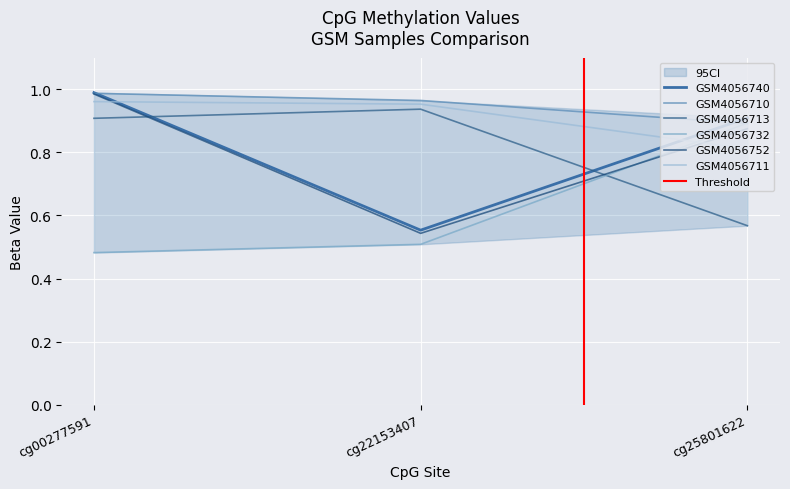

What is the average value of the GSM4056740 series?

0.8